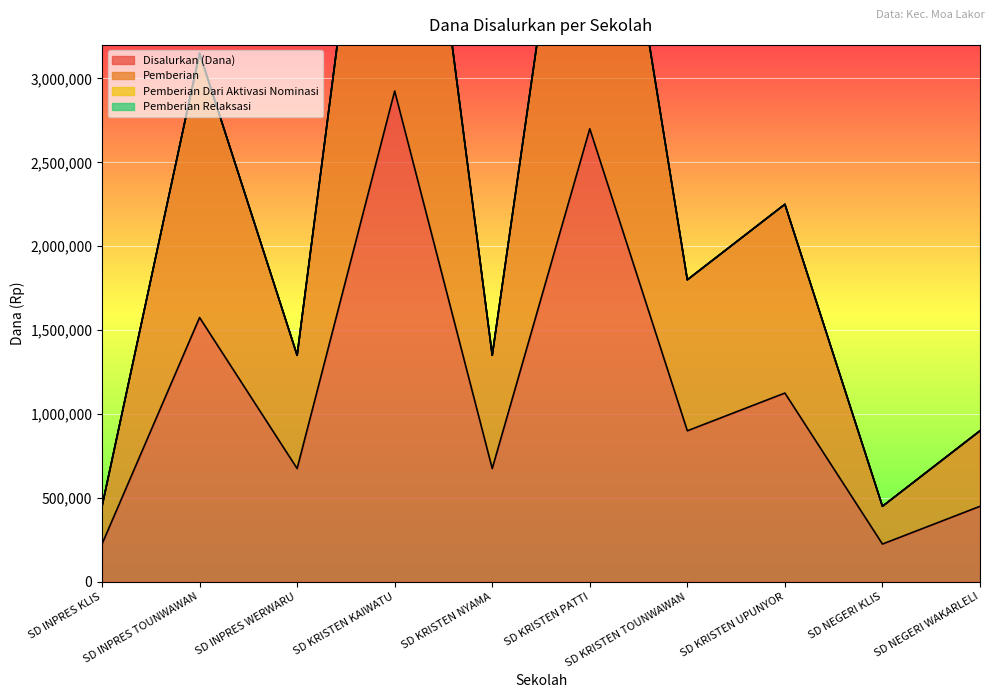

What is the smallest value displayed?

225000